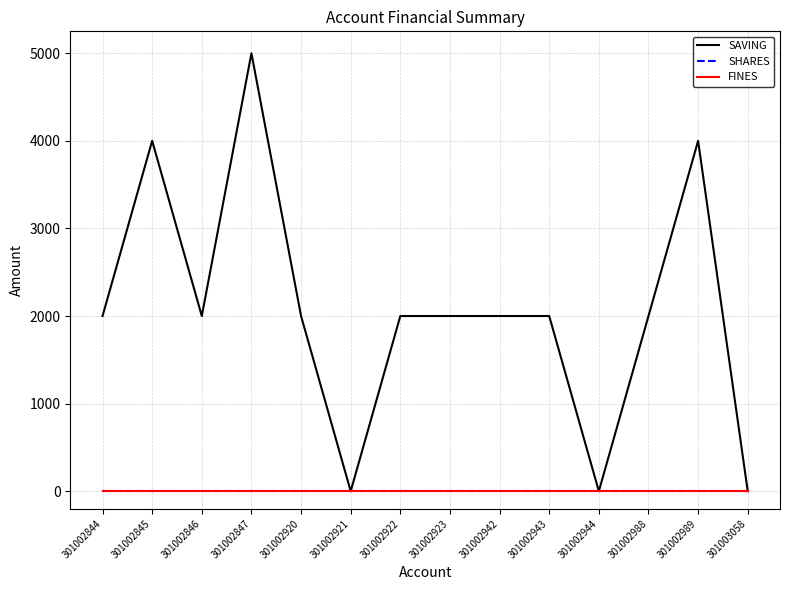

List the series in order of their peak value, lowest first.

SHARES, FINES, SAVING